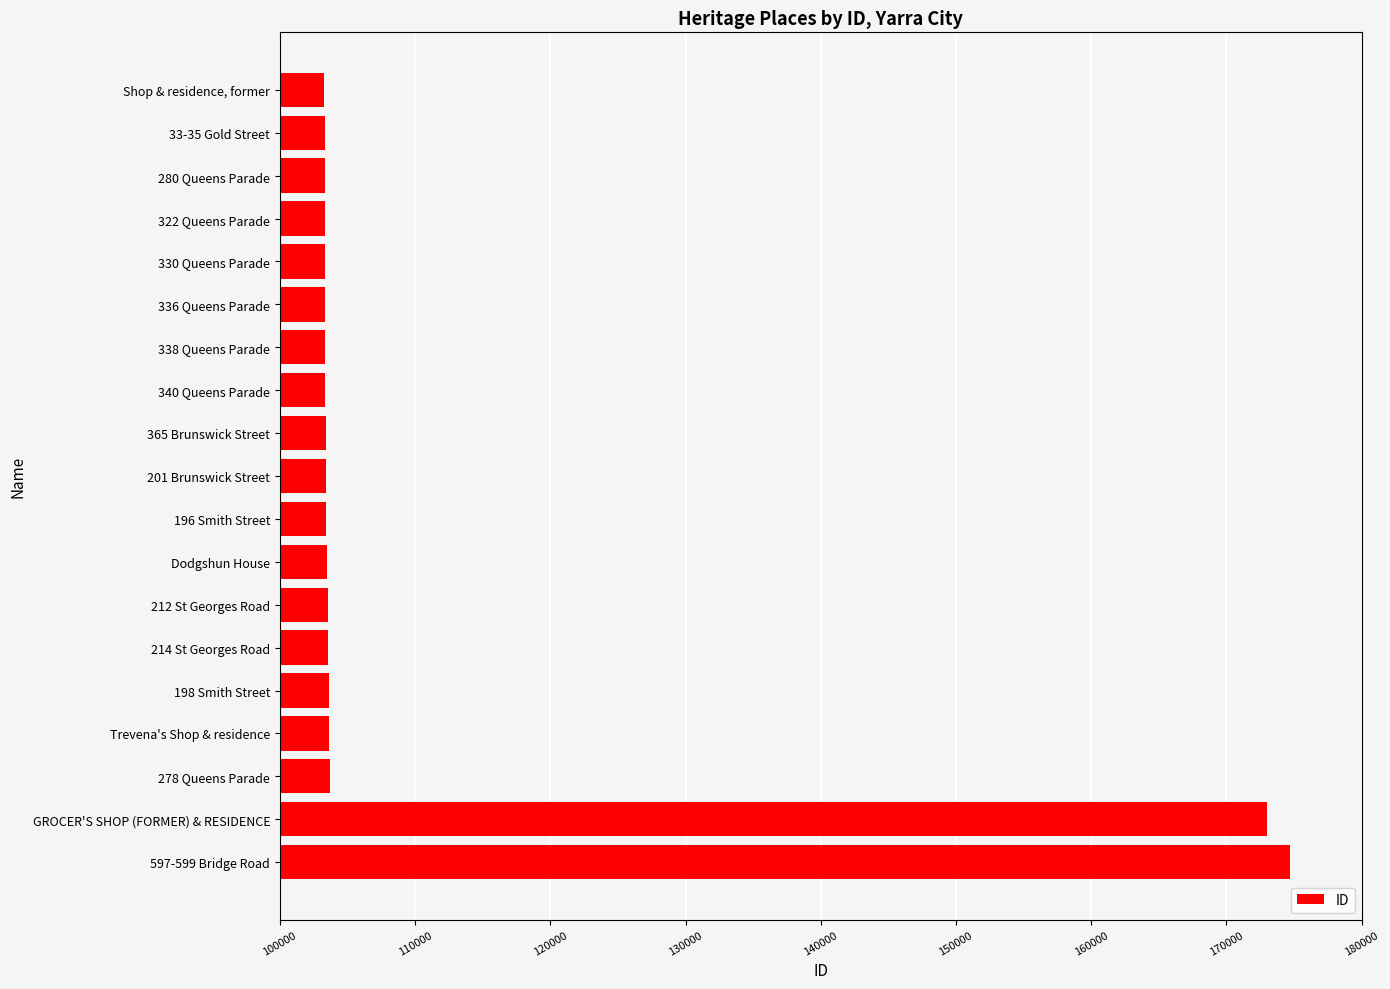

How many values are below 103440?

9